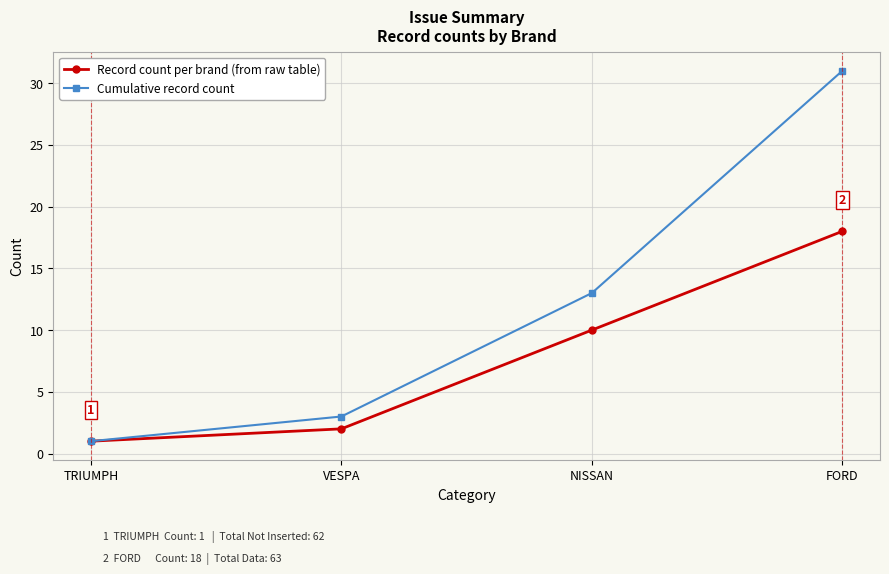

Rank the categories by Record count per brand (from raw table) value from highest to lowest.

FORD, NISSAN, VESPA, TRIUMPH